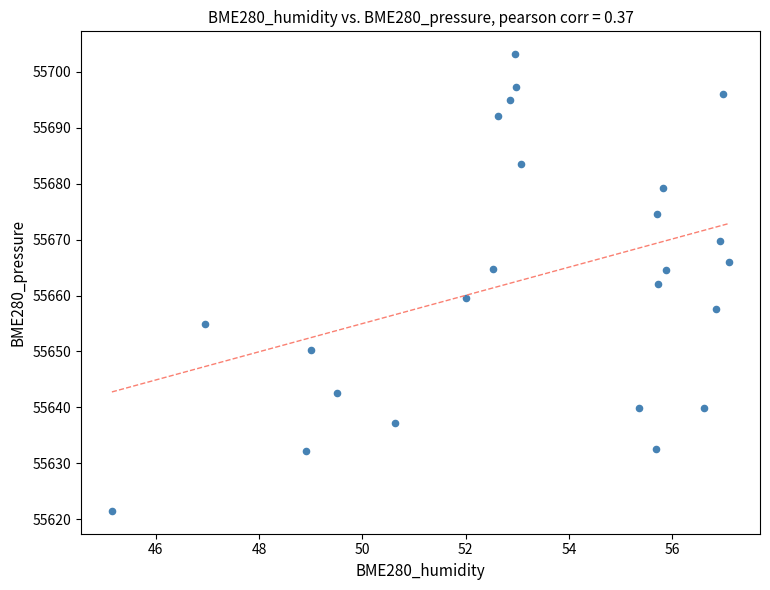

What is the range of X values (max minus min)?

12.0